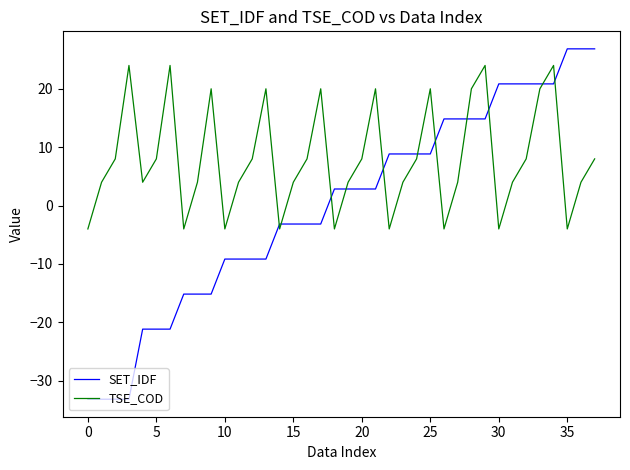

Which series has the largest range (max minus min)?

SET_IDF